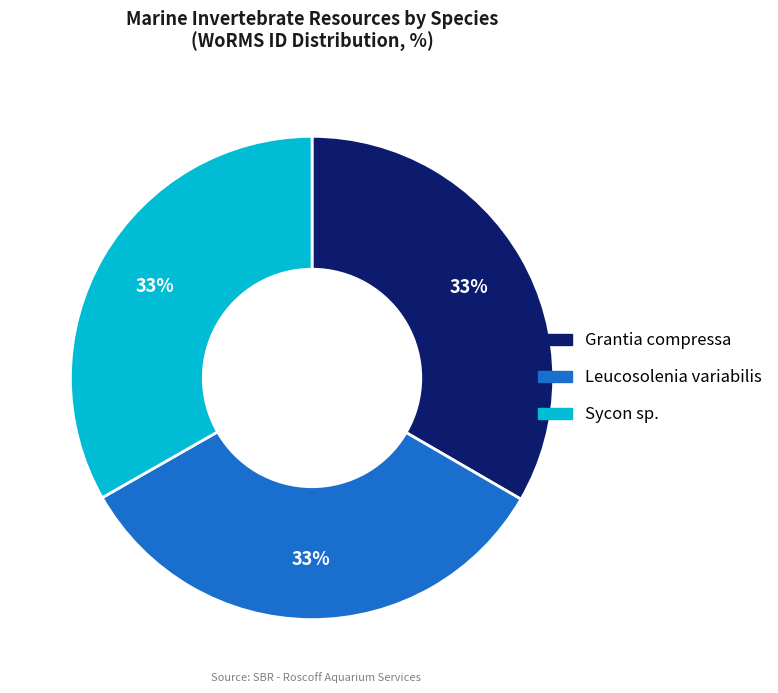

Is it true that Leucosolenia variabilis is 33% of the pie?

True